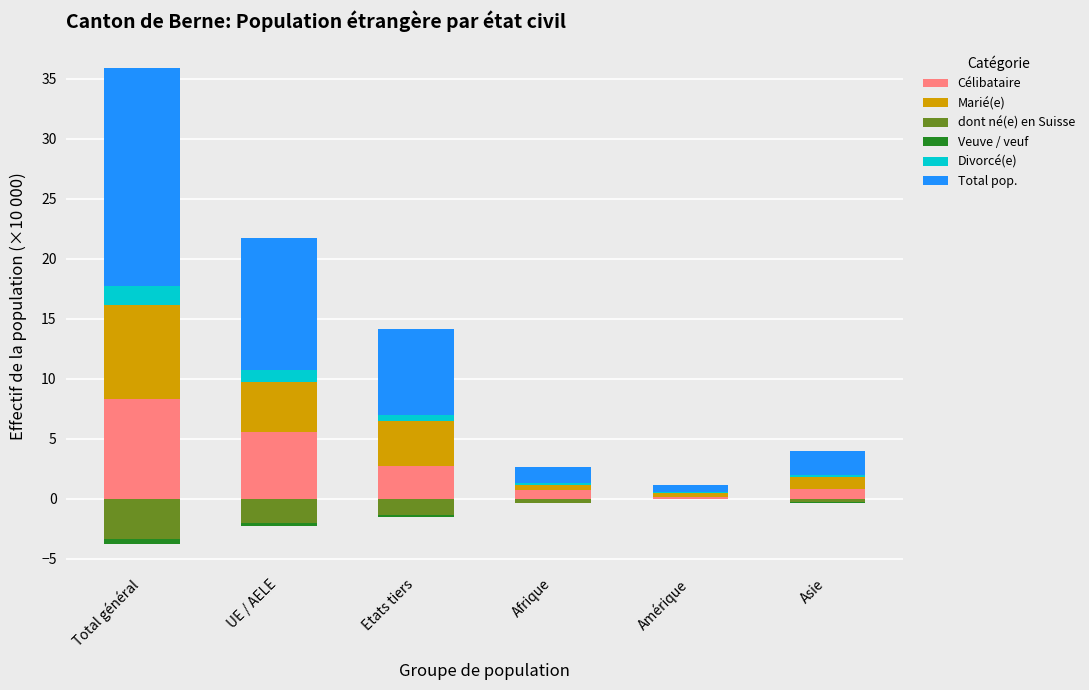

The value of Célibataire at Asie is 0.3. True or false?

False